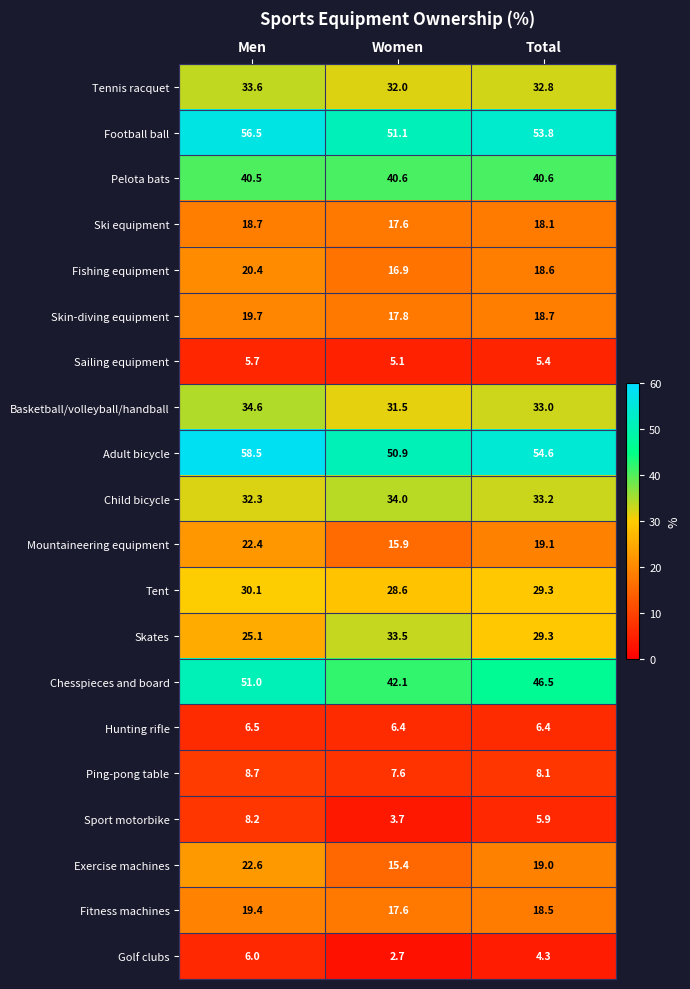

What is the sum of all Hunting rifle values?

19.3